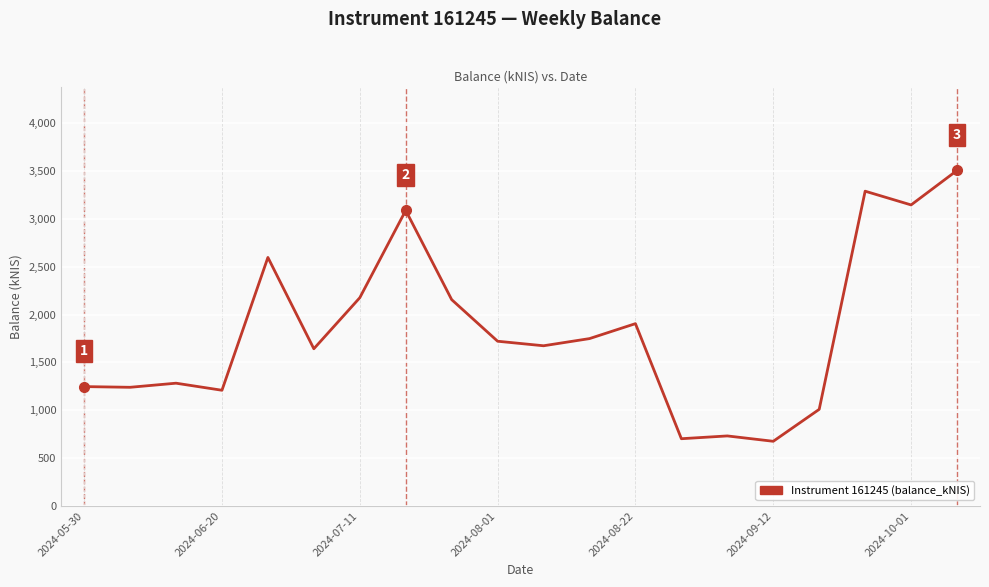

What is the greatest value displayed?

3506.7